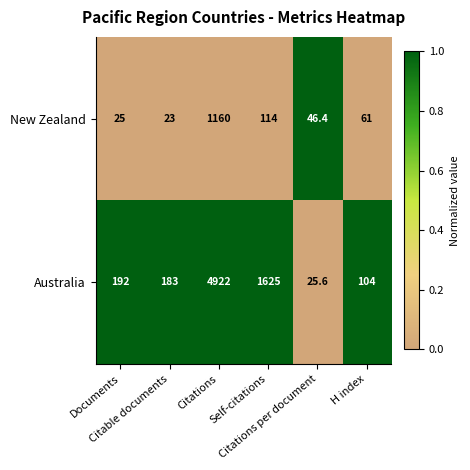

At which category is the sum across all series the highest?

Citations